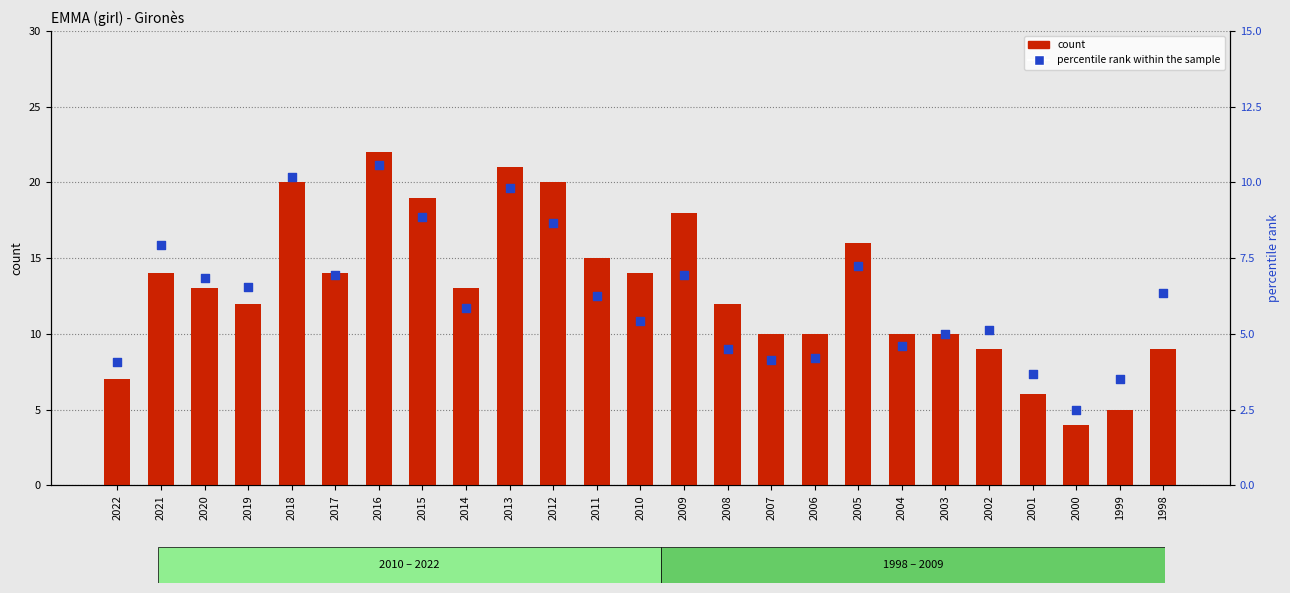

Is the value of percentile rank within the sample at 2021 greater than the value of count at 1998?

No